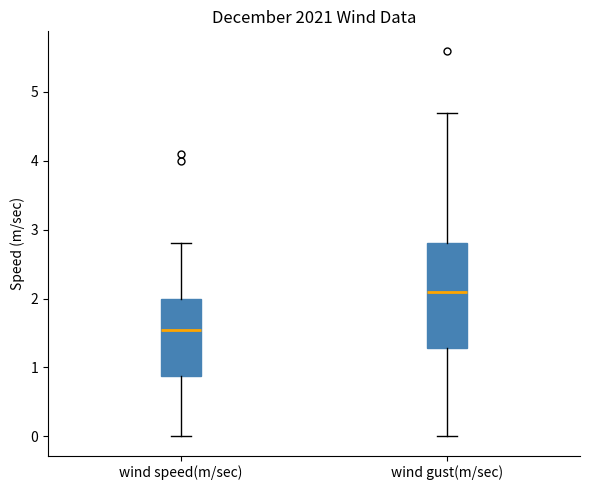

Which box's median line is the highest?

wind gust(m/sec)